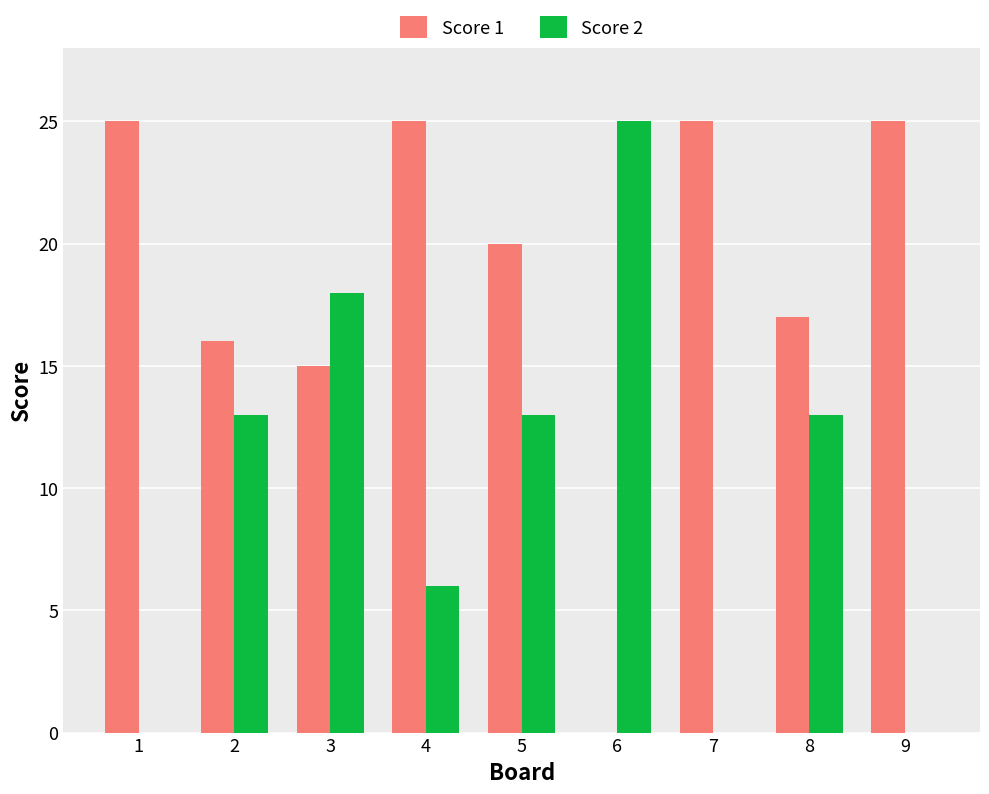

How many categories are shown in the chart?

9